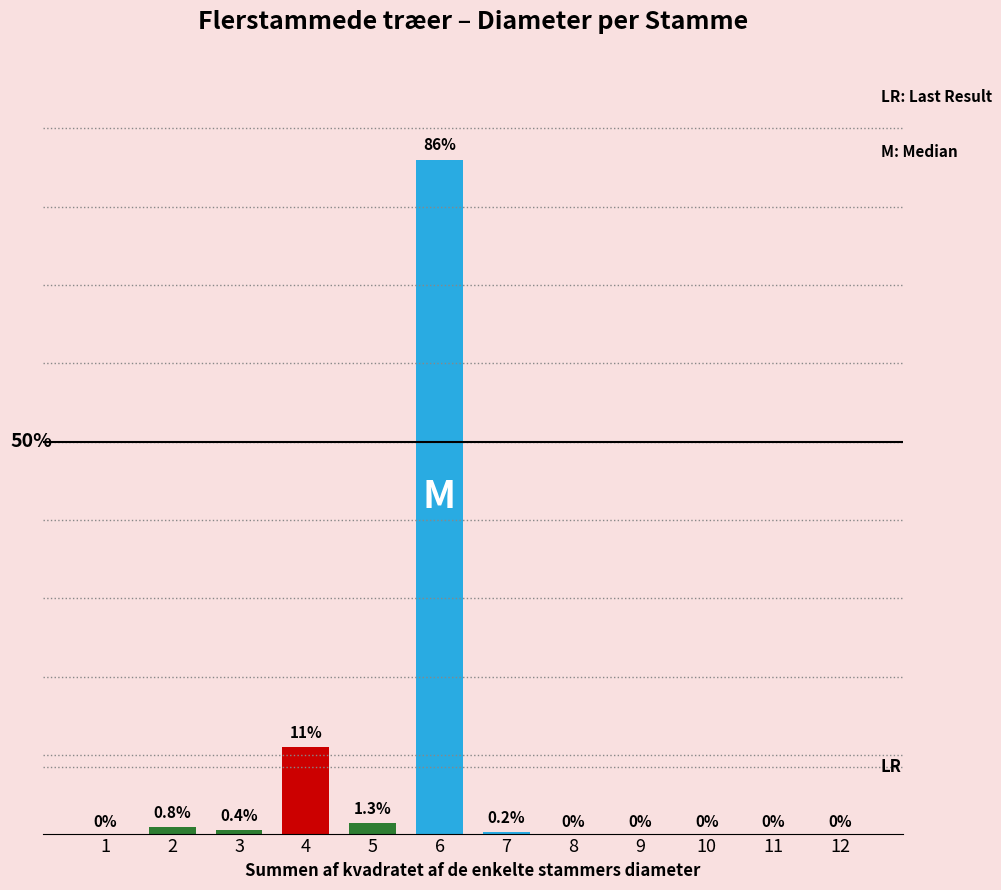

The value at 11 is -39.2. True or false?

False